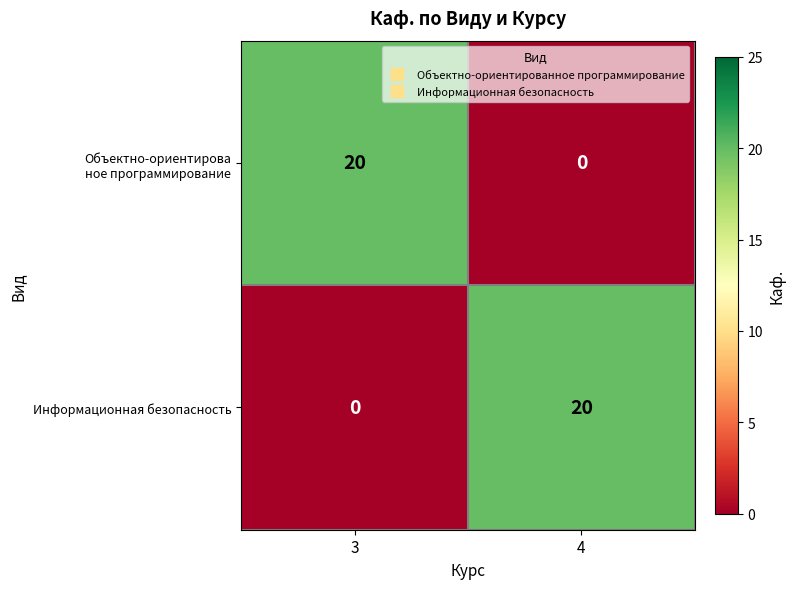

At which label is Информационная безопасность closest to 10?

3